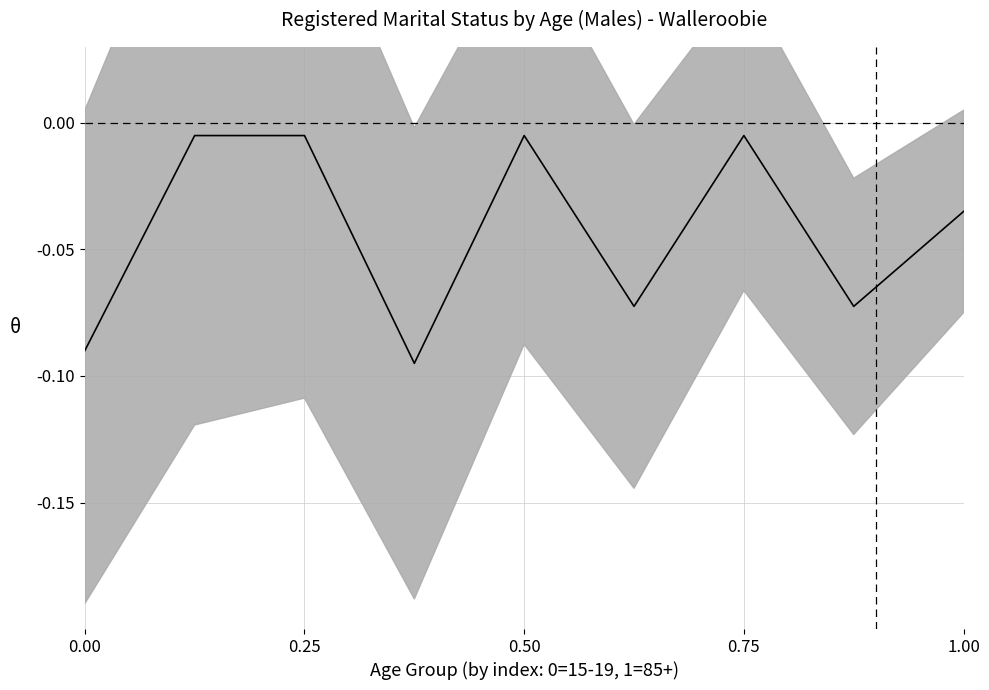

Is it true that the value at 1.00 is -0.0?

True